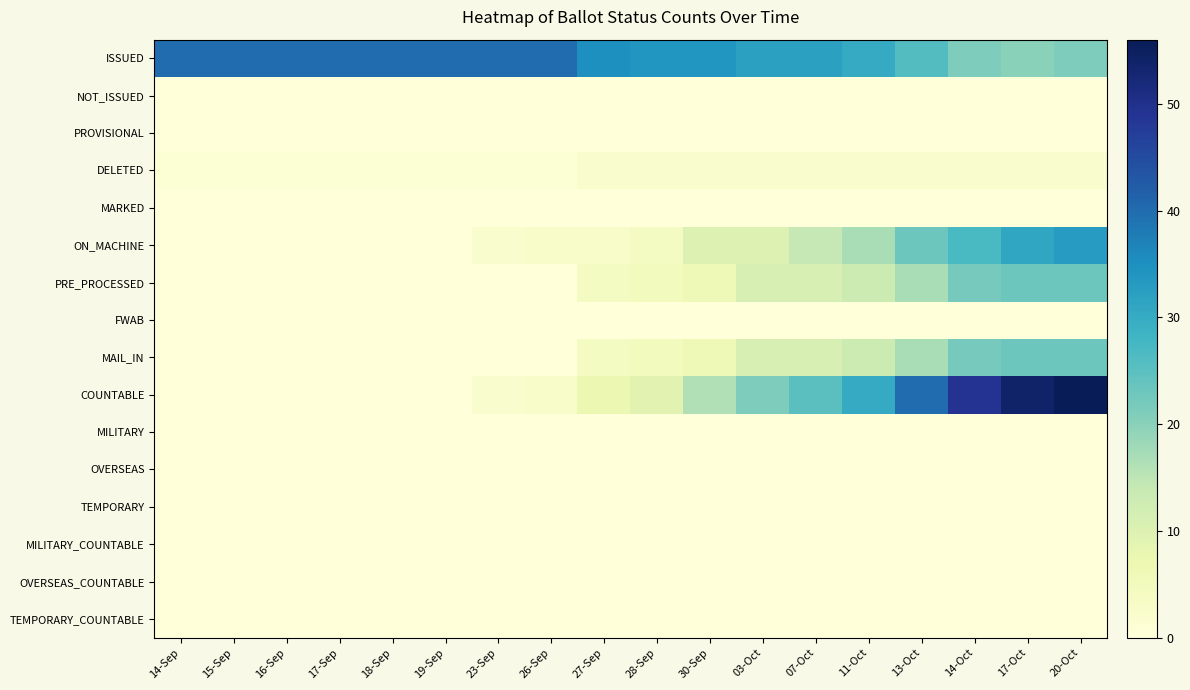

Which series has the widest spread of values?

COUNTABLE